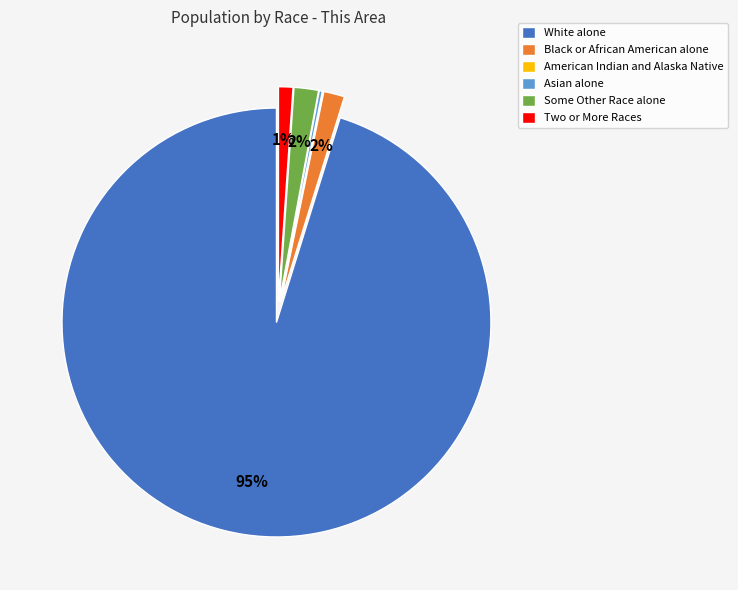

What is the majority slice?

White alone